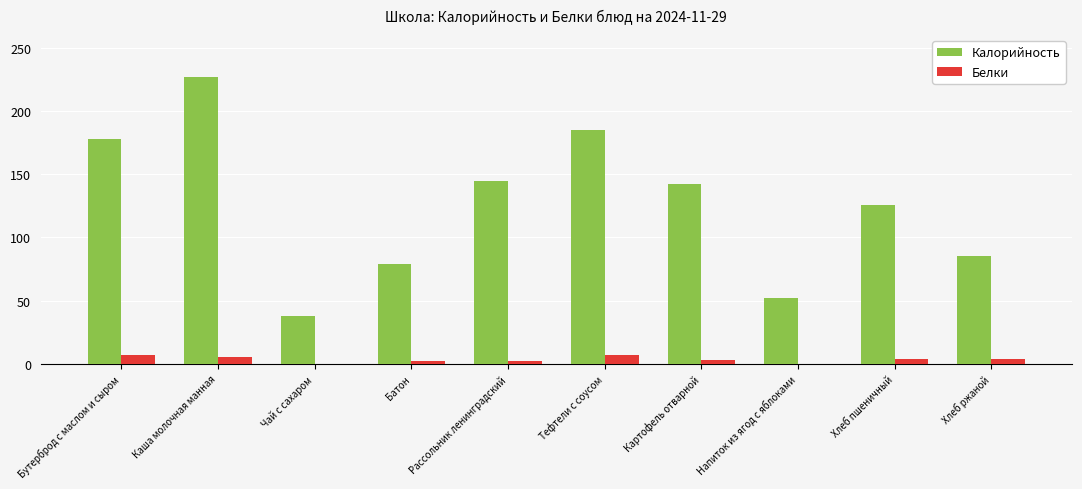

Between Рассольник ленинградский and Хлеб ржаной, which series saw the biggest shift?

Калорийность